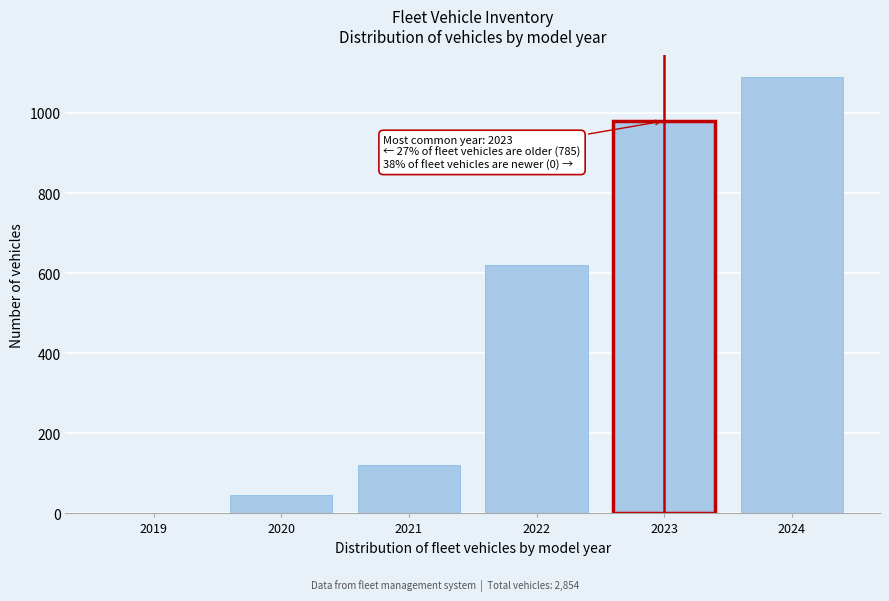

Reading right to left, extract all data points from this chart.

2024=1089	2023=980	2022=620	2021=120	2020=45	2019=0